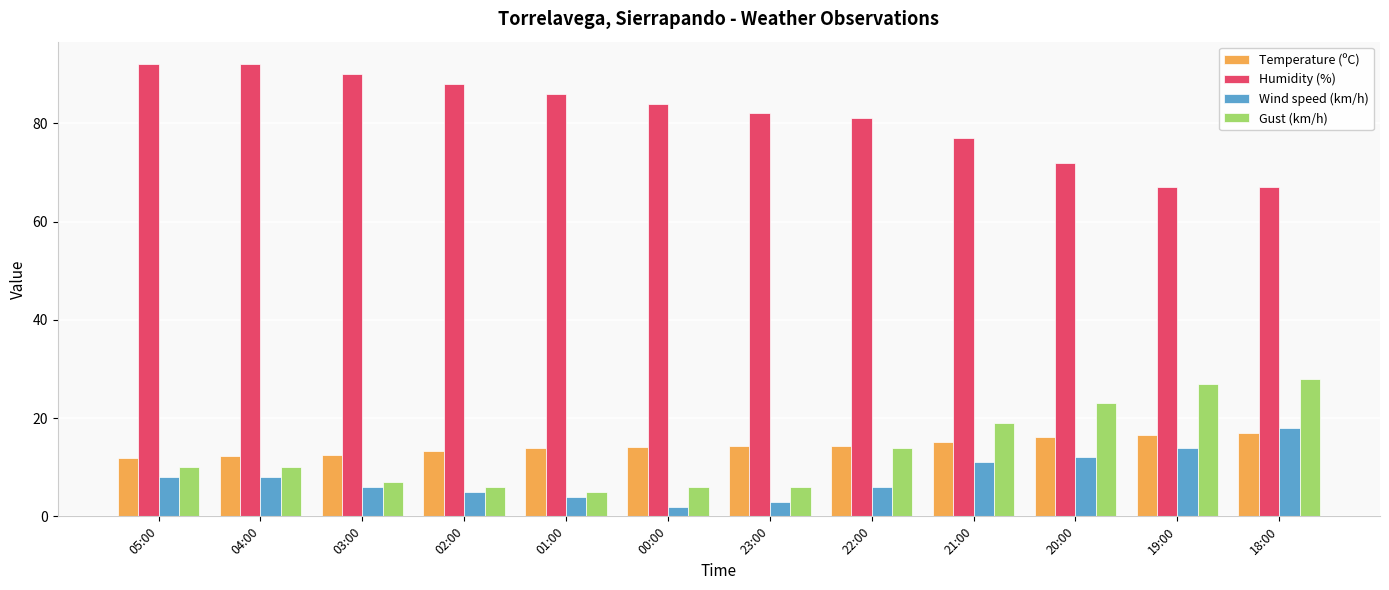

What is the sum of all Wind speed (km/h) values?

97.0